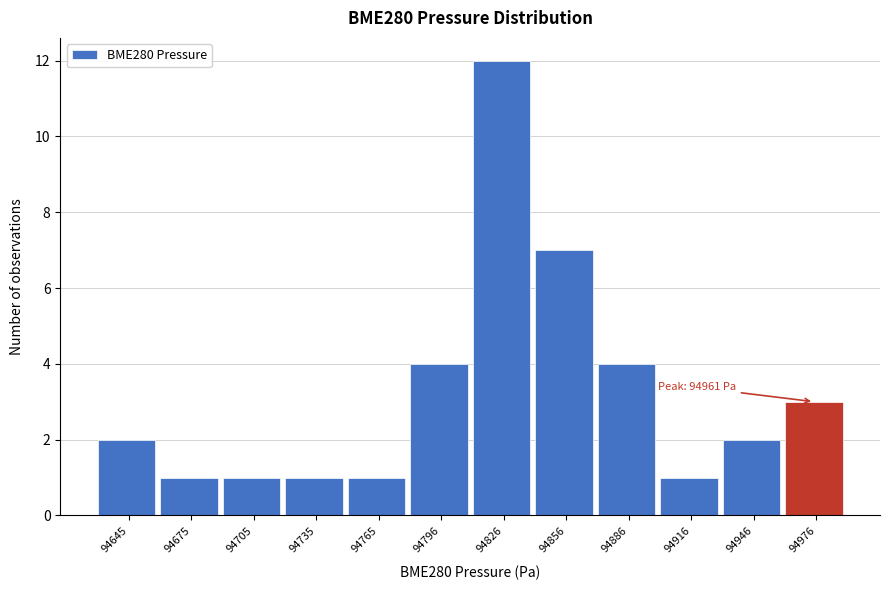

Which range on the x-axis has the tallest bar?

94810 to 94840